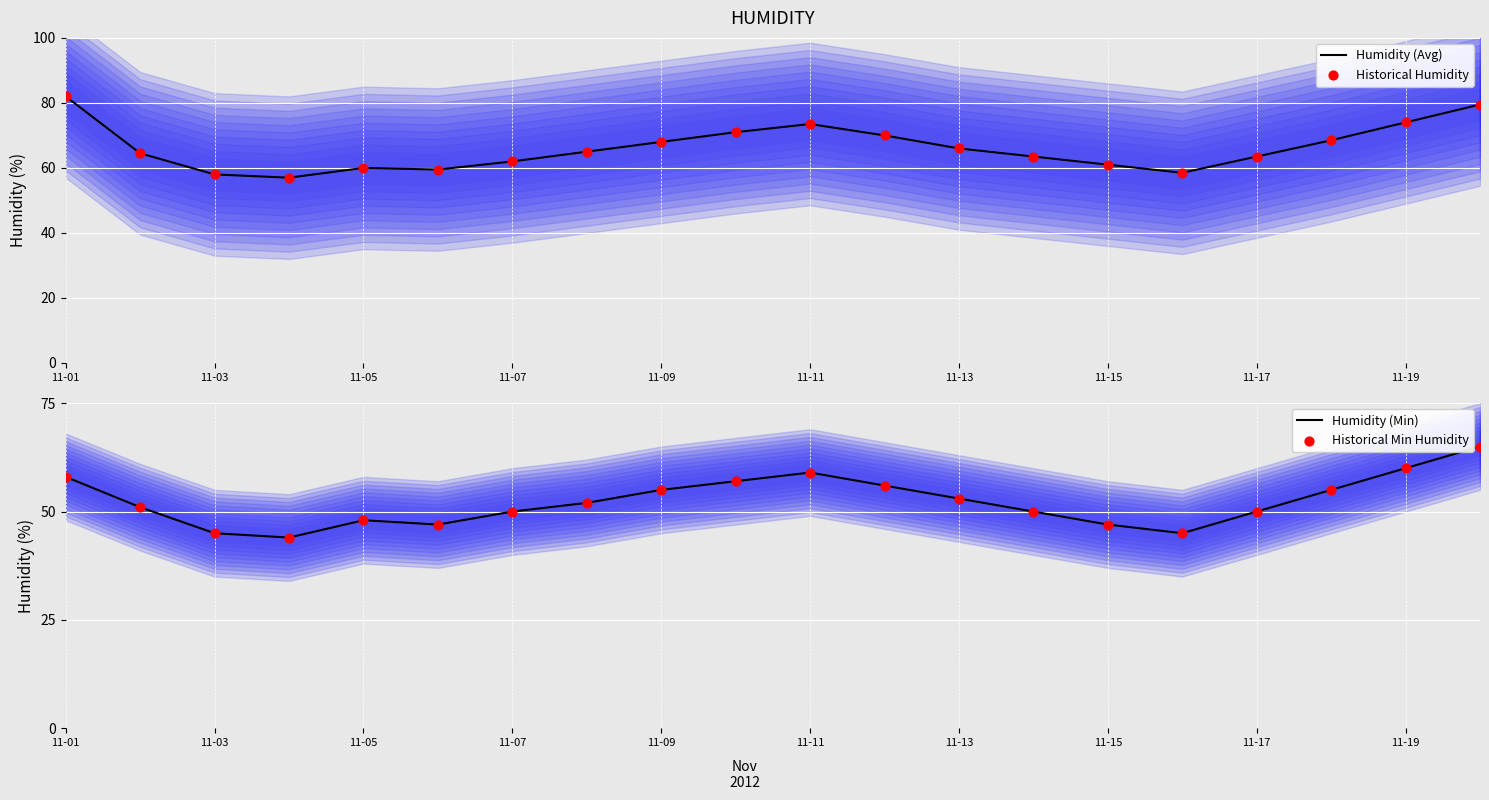

Which series contains the lowest Y value?

Humidity (Min)